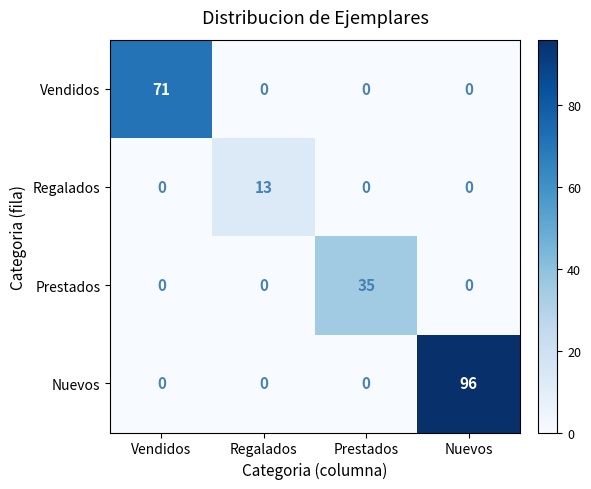

Count the number of data series in this chart.

4